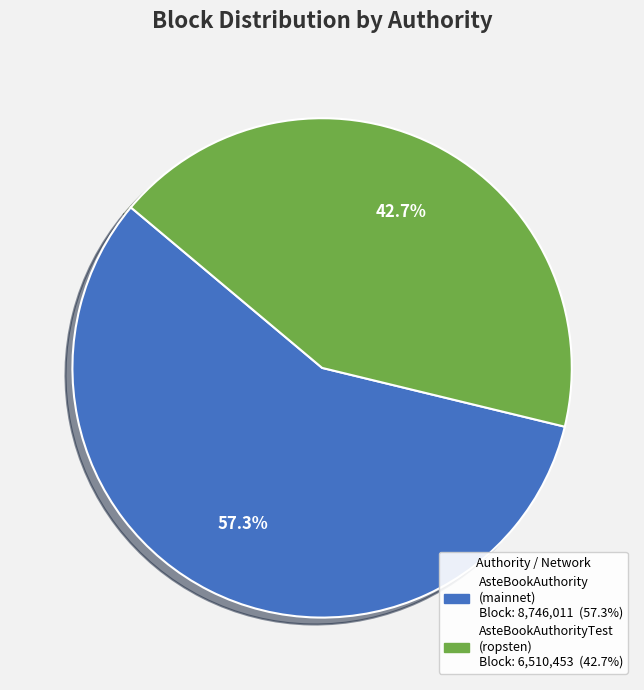

Is there a majority slice in this chart?

Yes